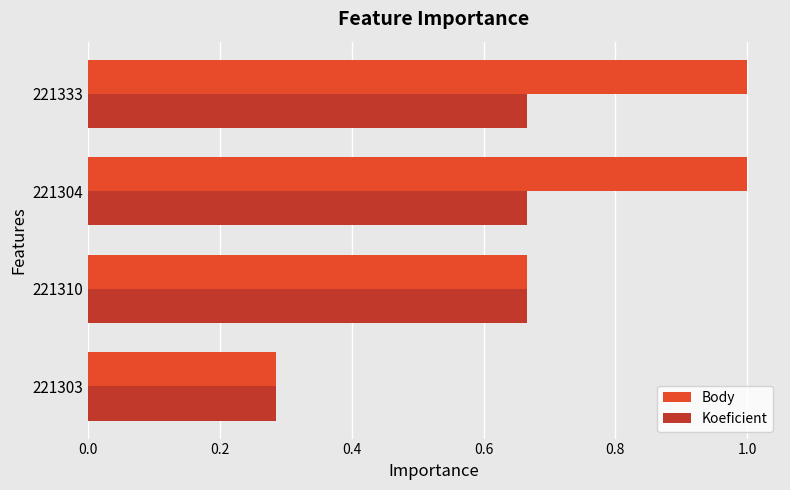

What is the sum of all Koeficient values?

2.3